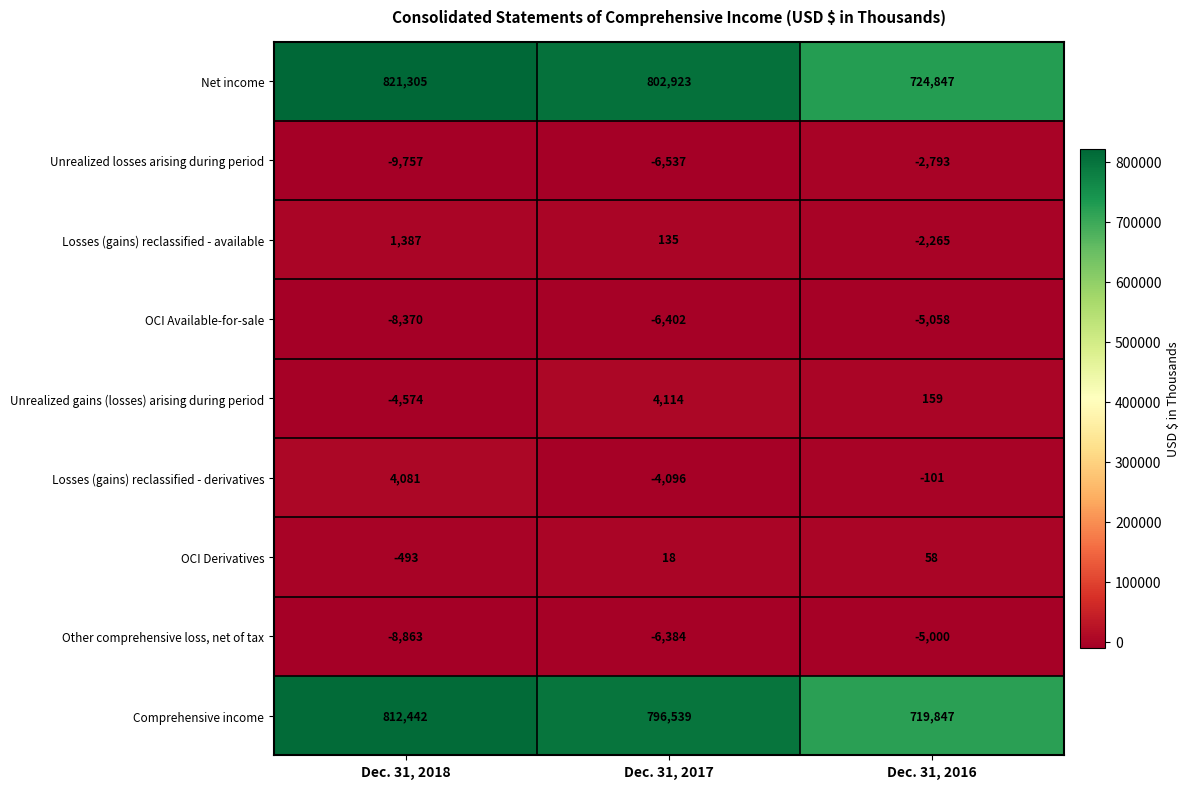

The value of Comprehensive income at Dec. 31, 2017 is 1351620. True or false?

False